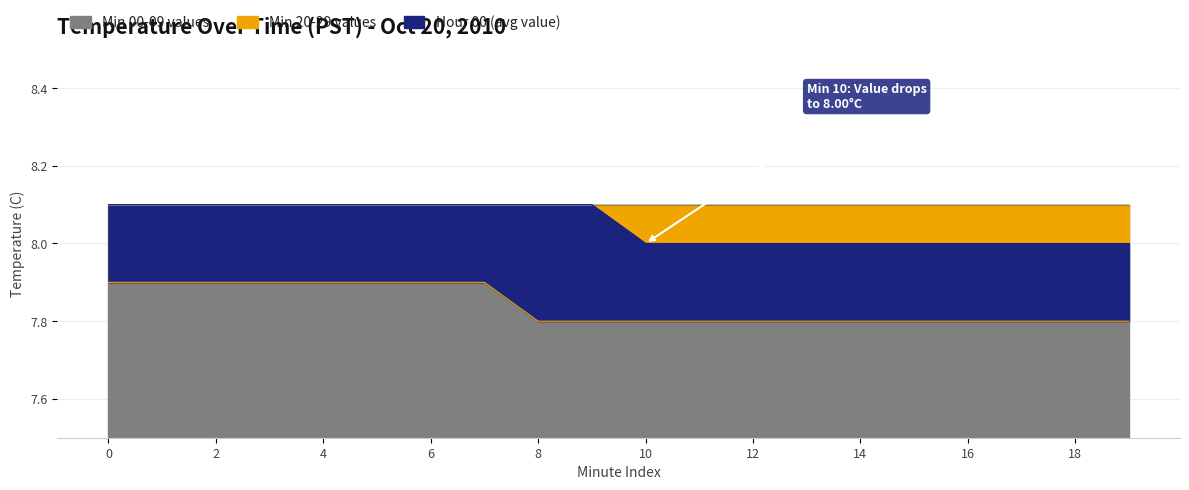

Count the number of categories in the chart.

20